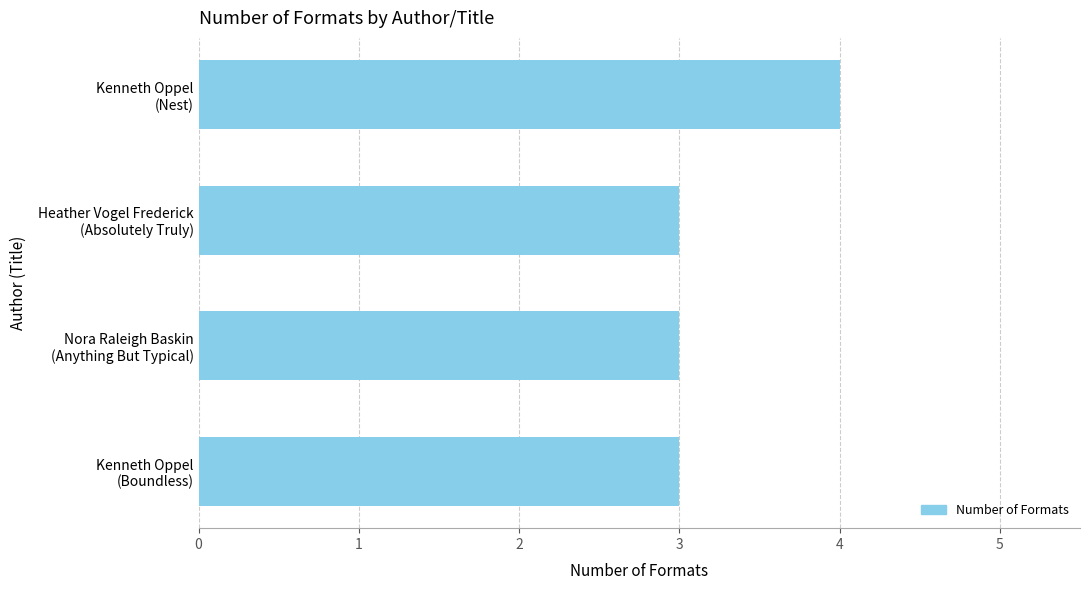

Which category has the highest value across all series?

Kenneth Oppel
(Nest)